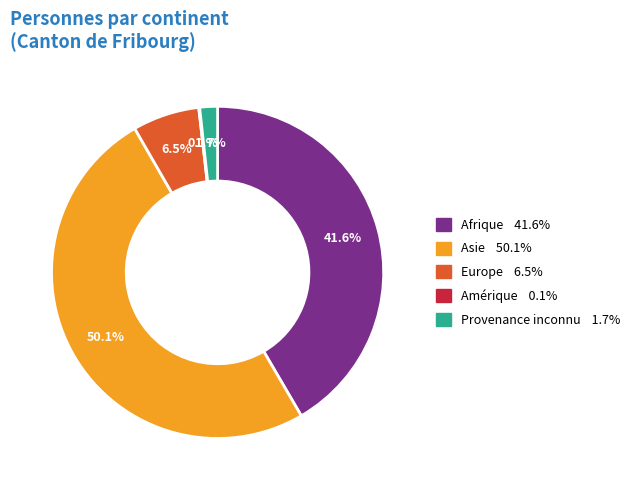

What is the ratio of the value at Asie to the value at Afrique?

1.2